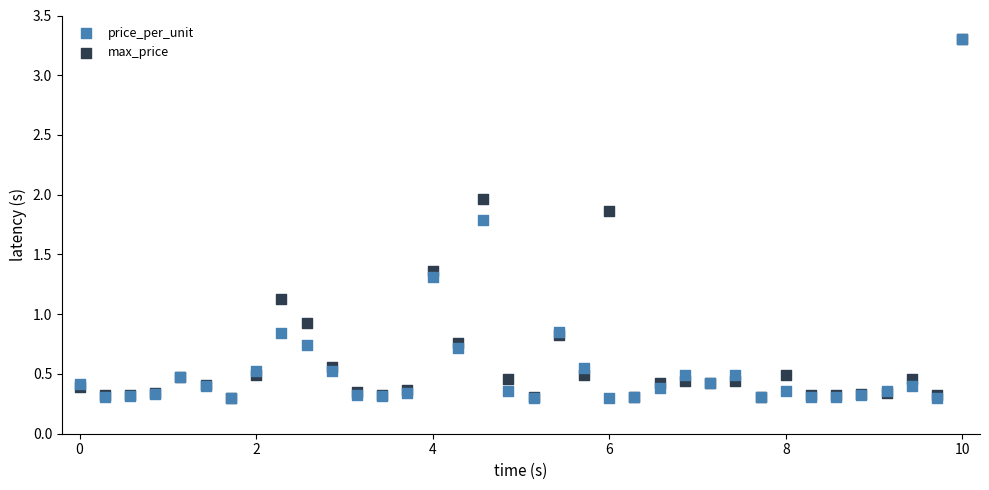

What are all the series names shown in the legend?

price_per_unit, max_price